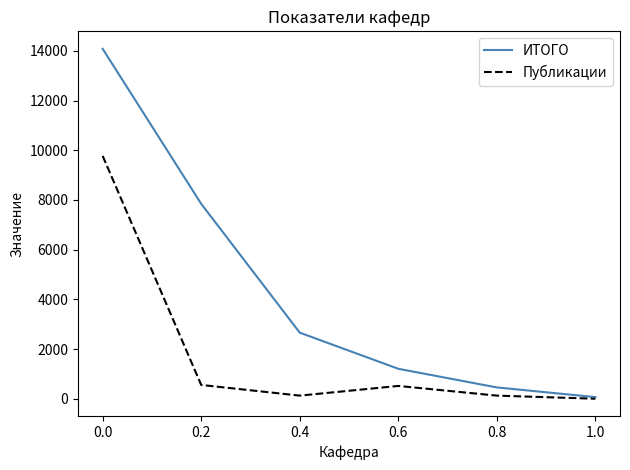

Is it true that ИТОГО equals 23727 at 0.0?

False